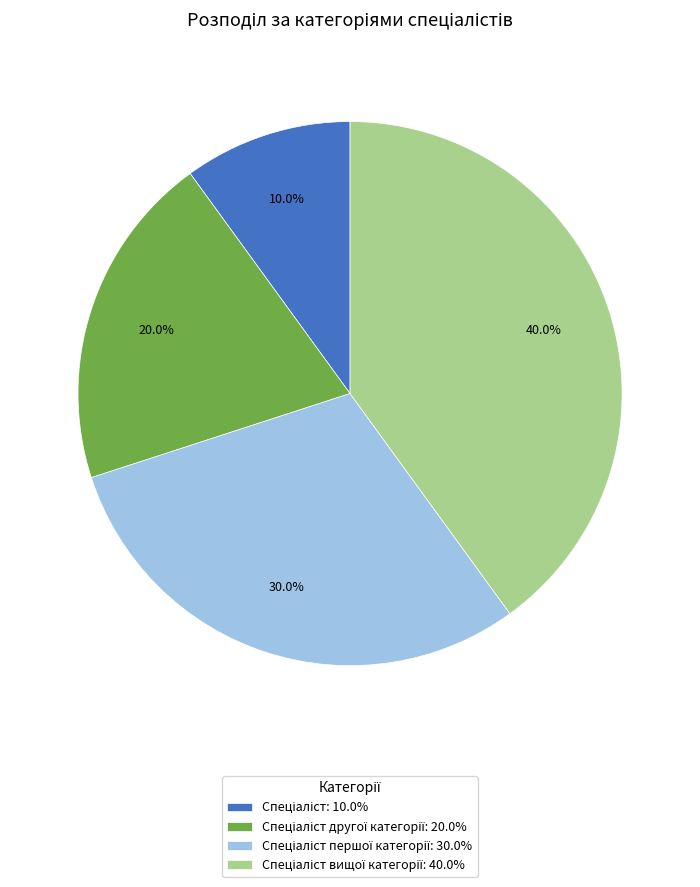

Is there any slice that represents more than half of the pie?

No